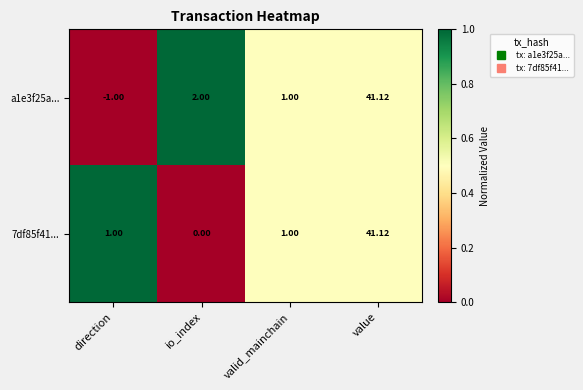

At which category is the sum across all series the highest?

value